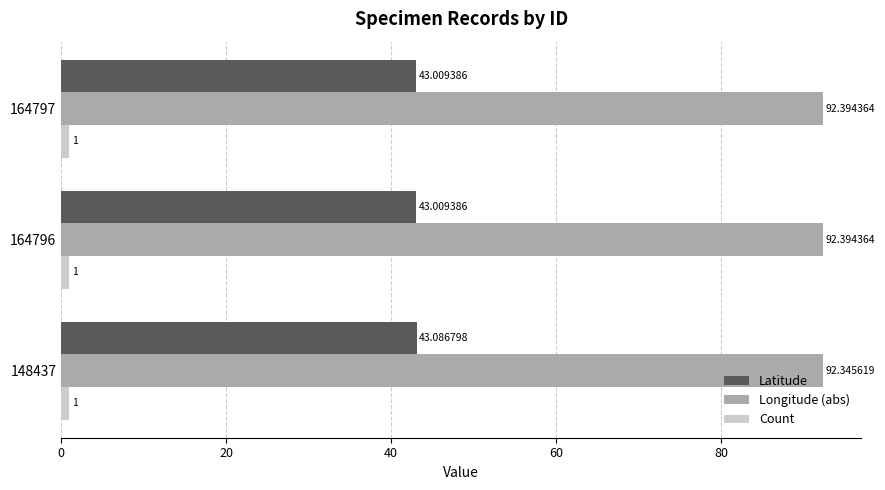

How many Latitude values are between 43 and 44?

3